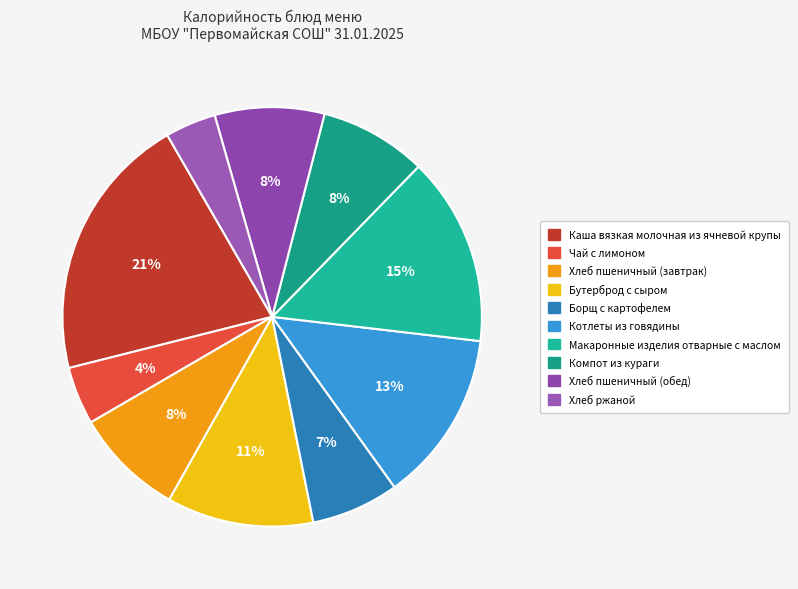

How many slices are in this pie chart?

10